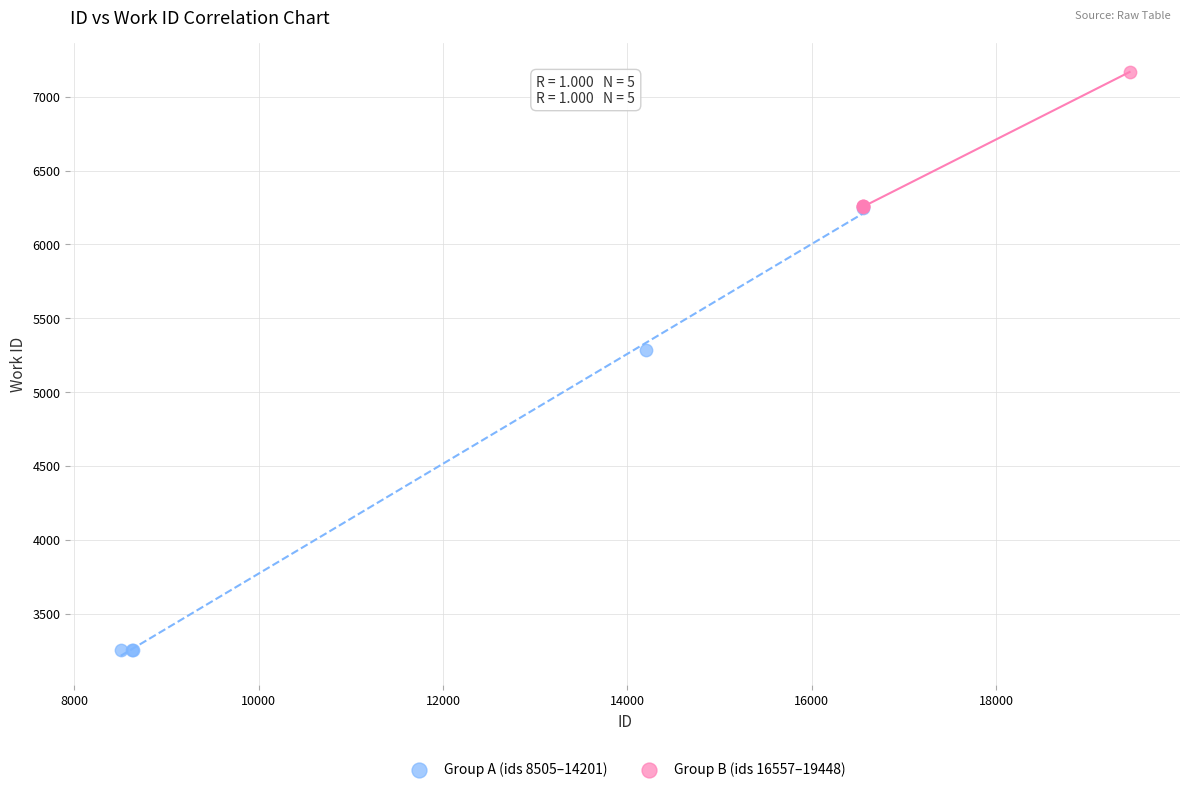

Which series has the largest Y range (max minus min)?

Group A (ids 8505–14201)